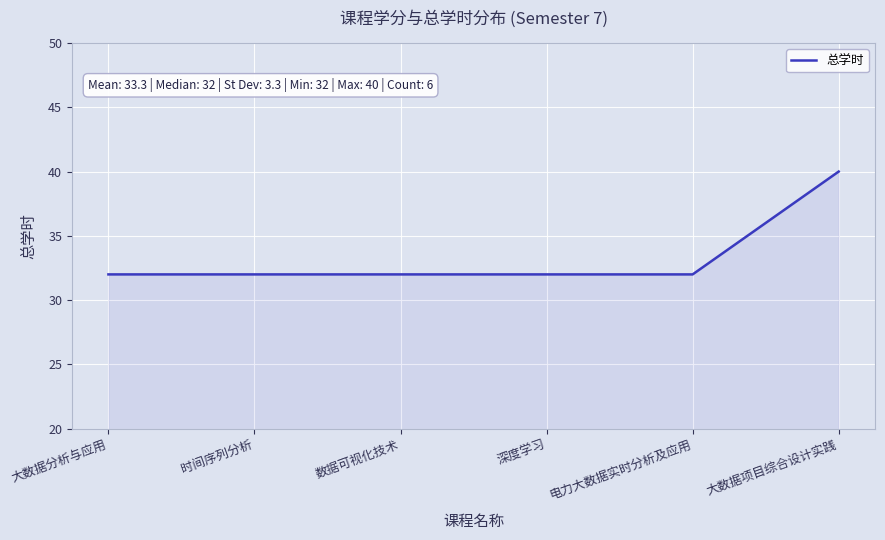

Reading left to right, transcribe all the data shown in this chart.

大数据分析与应用=32	时间序列分析=32	数据可视化技术=32	深度学习=32	电力大数据实时分析及应用=32	大数据项目综合设计实践=40